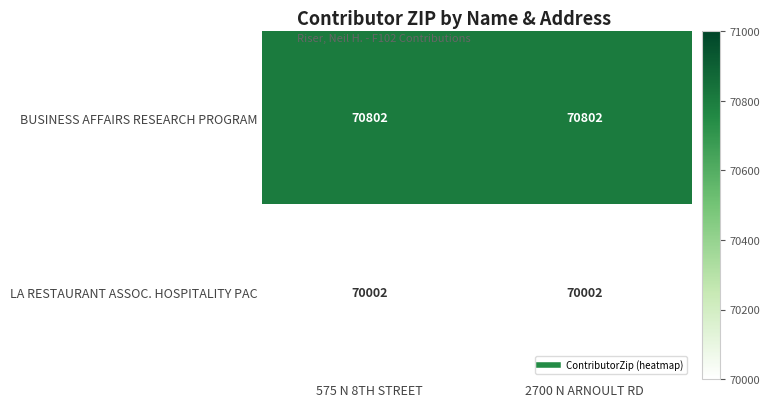

What is the difference between the highest and lowest values at 575 N 8TH STREET?

800